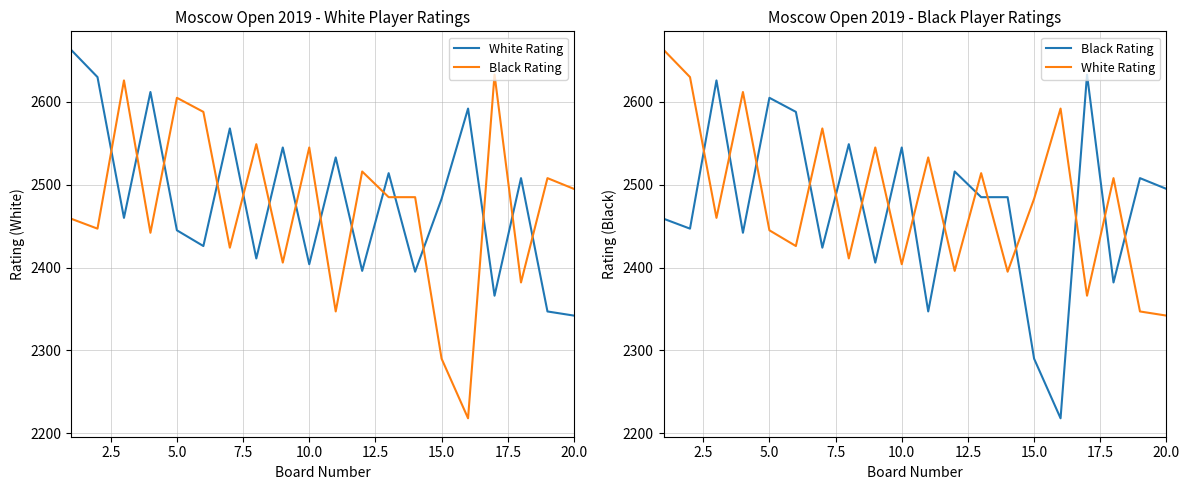

What is the difference between the Black Rating values at 19 and 0.0?

36